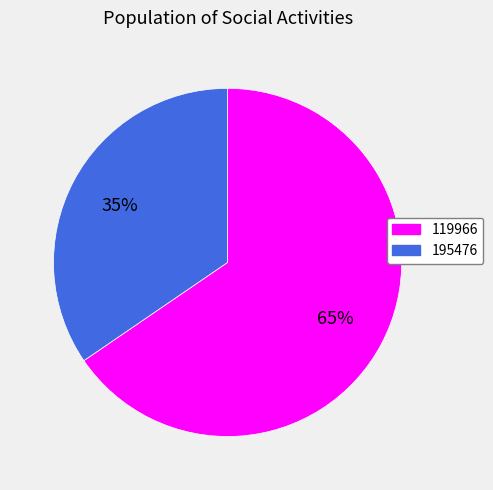

Which slice is the largest?

119966